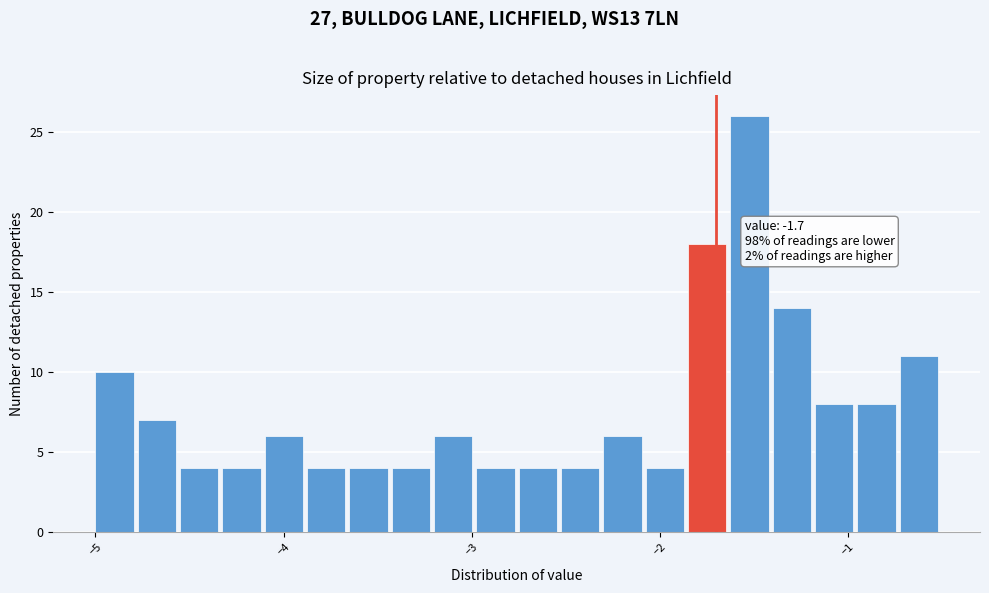

Around what value on the x-axis is the tallest bar? Give the approximate position of its centre, as read against the axis.

-1.5